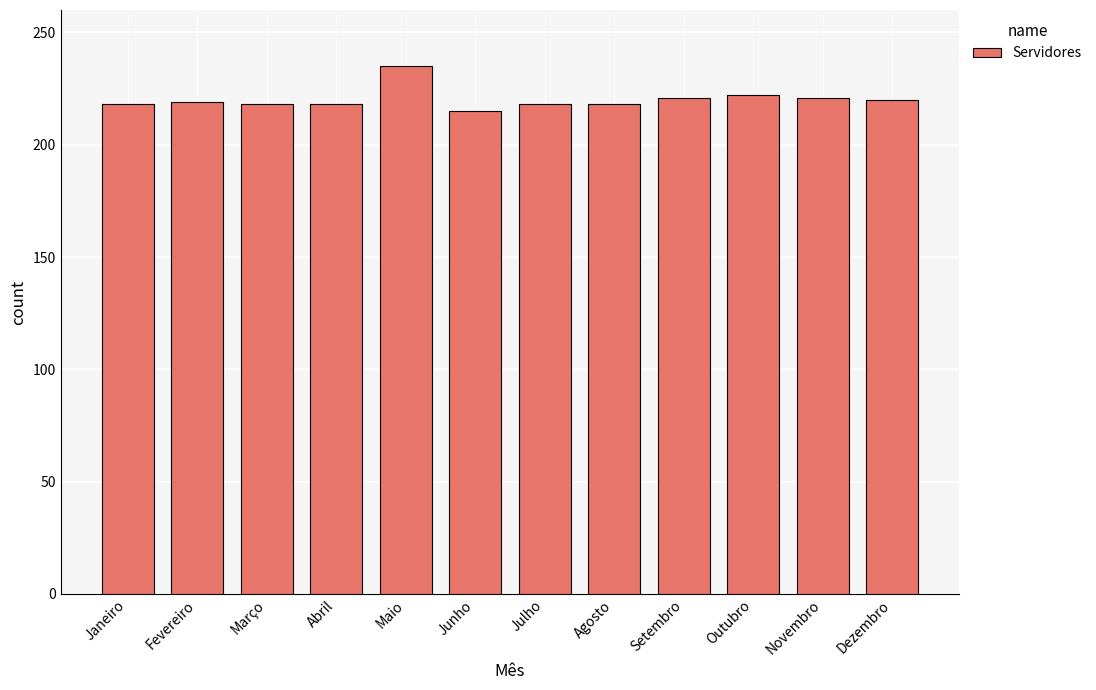

Read the value at Março.

218